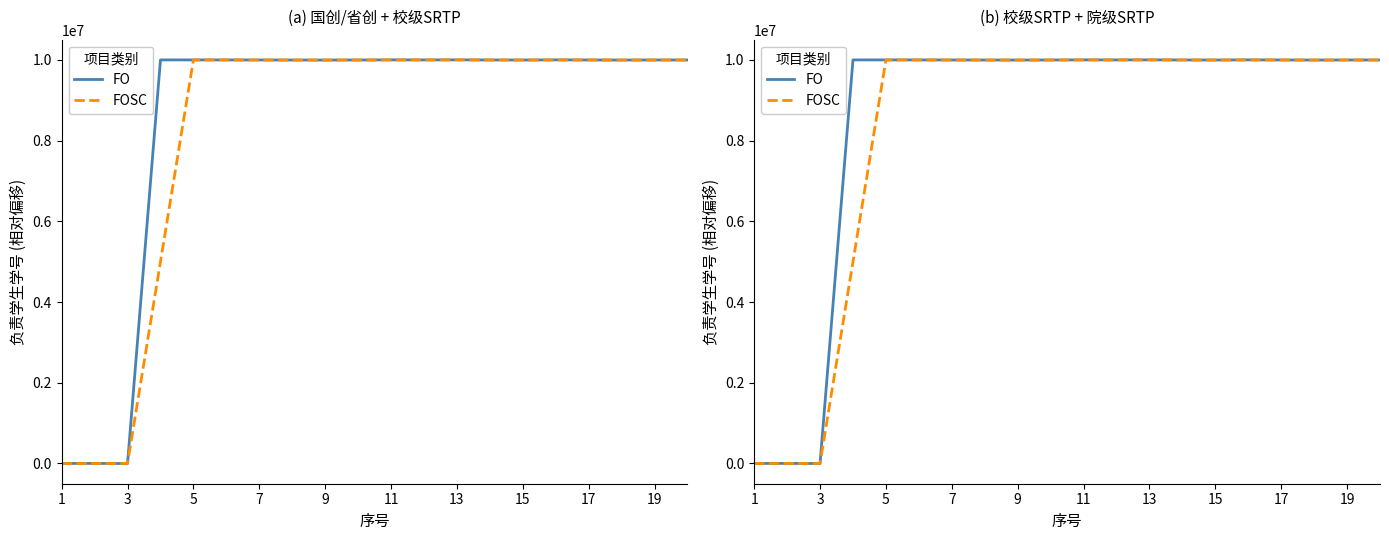

What is the difference between the second highest and minimum values in the FO series?

10002568.0